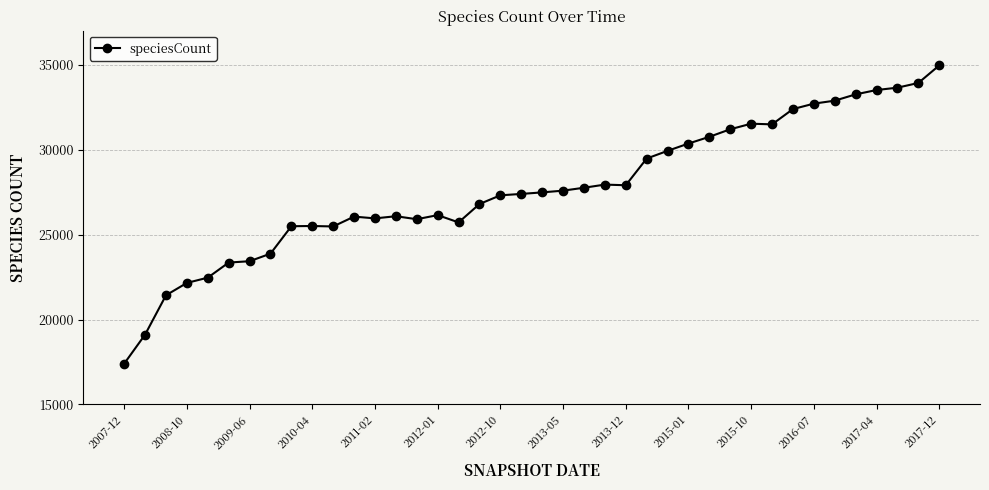

True or false: there are more than 0 points higher than both neighbors.

True